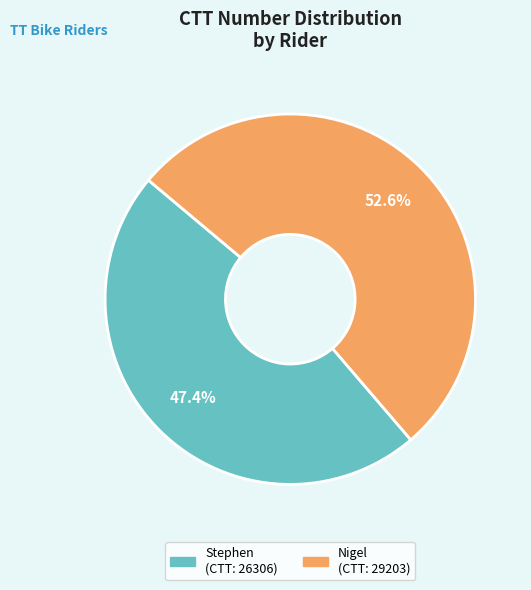

To the nearest percent, what is the difference between the Nigel and Stephen slice percentages?

5%